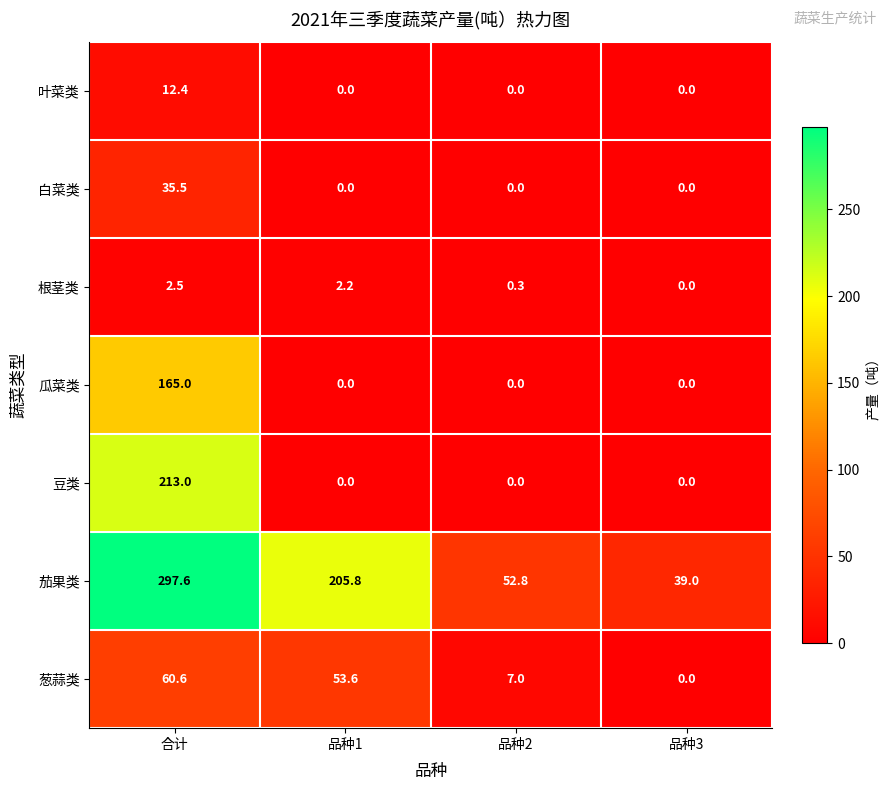

Is it true that 白菜类 equals -20.8 at 品种3?

False